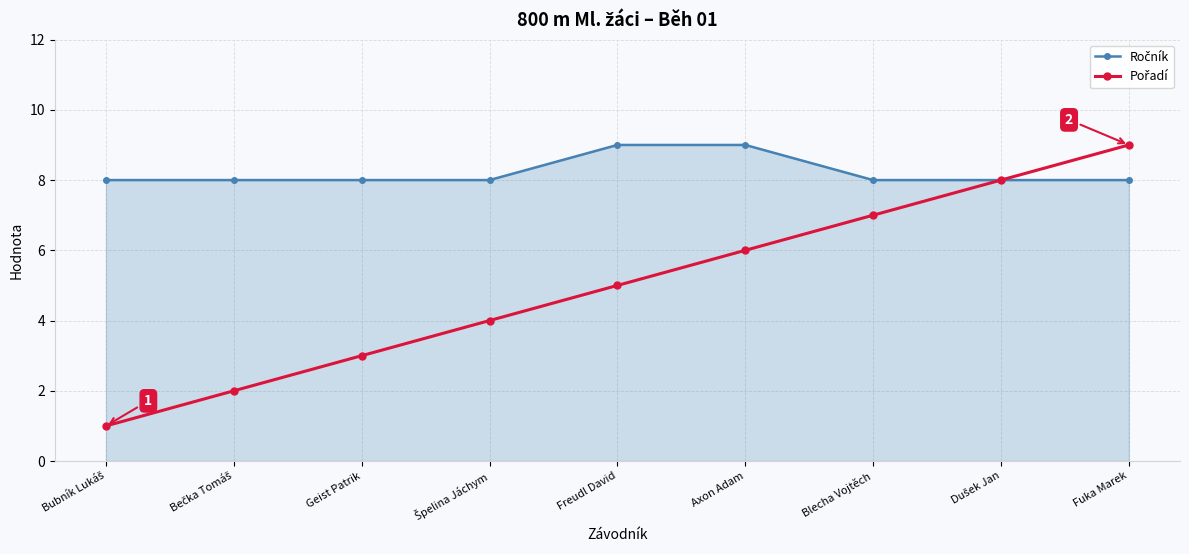

What is the minimum value shown in the chart?

1